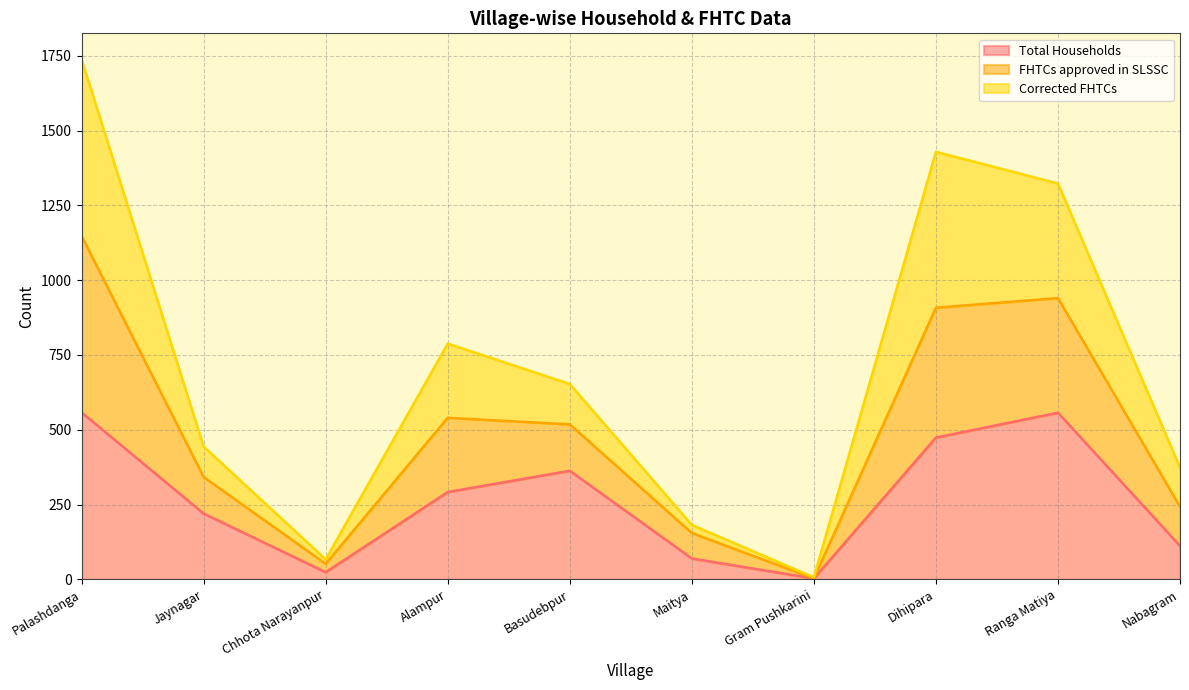

Is the value of FHTCs approved in SLSSC at Jaynagar greater than the value of Total Households at Dihipara?

No